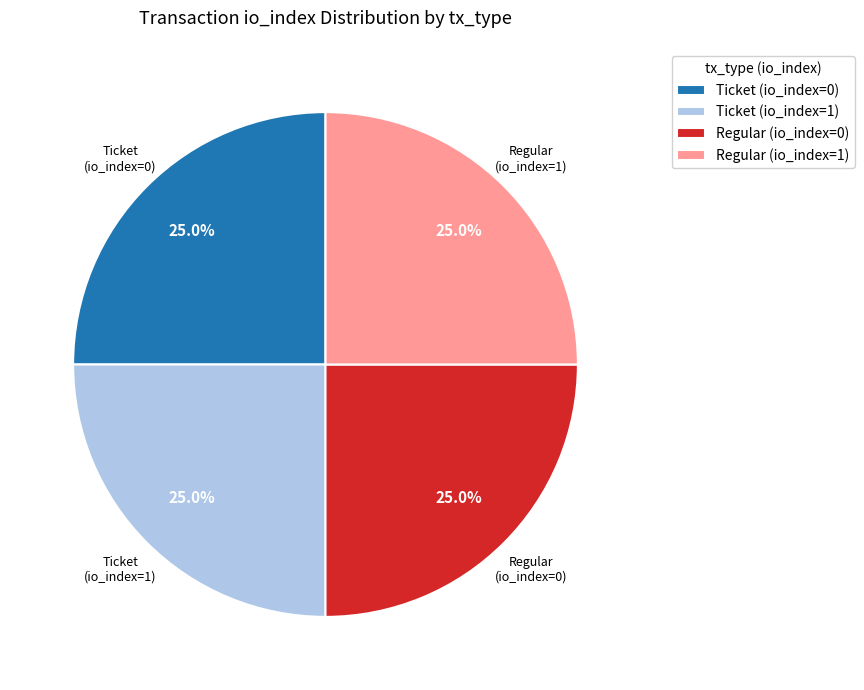

To the nearest percent, what is the difference between the largest and smallest slice percentages?

0%